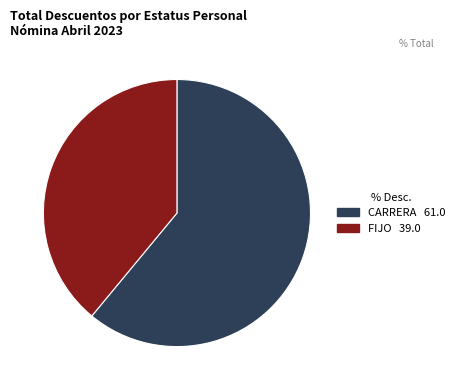

Is there any slice that represents more than half of the pie?

Yes